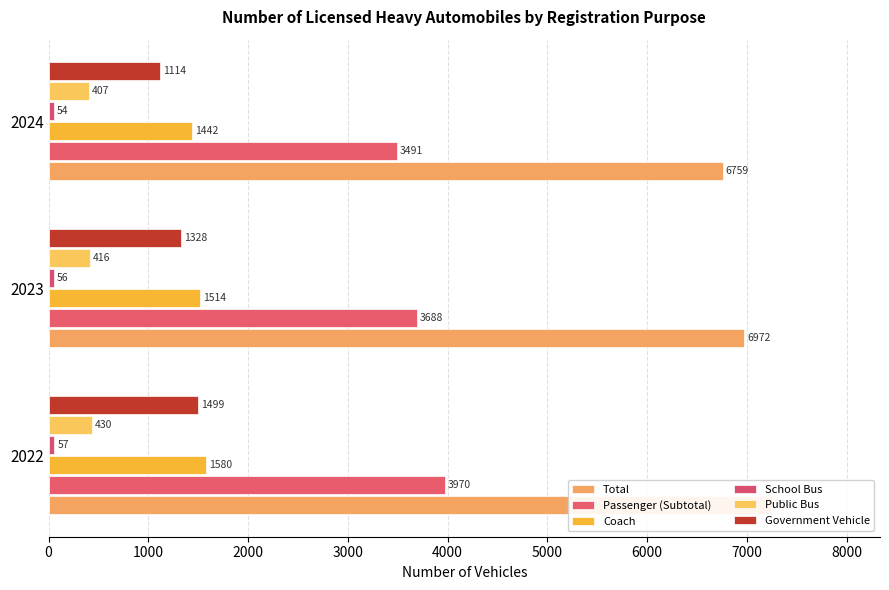

Count the Passenger (Subtotal) values in the range 3491 to 3970.

3